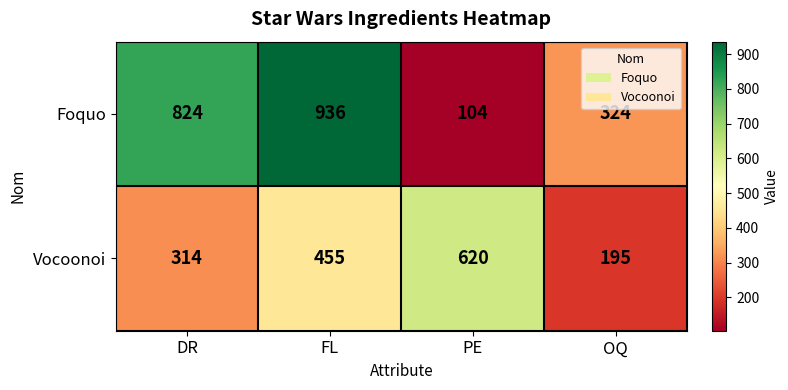

Which series has the largest total across all categories?

Foquo